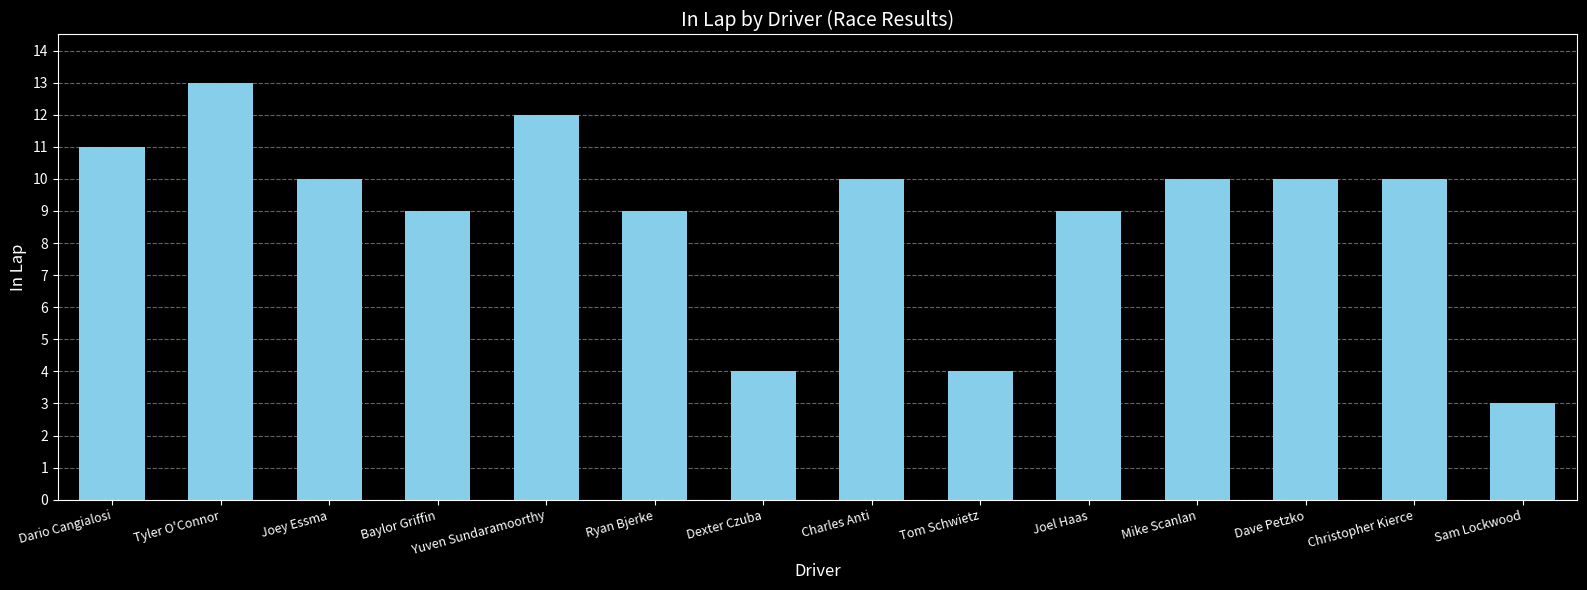

What is the difference between the maximum and second lowest values?

9